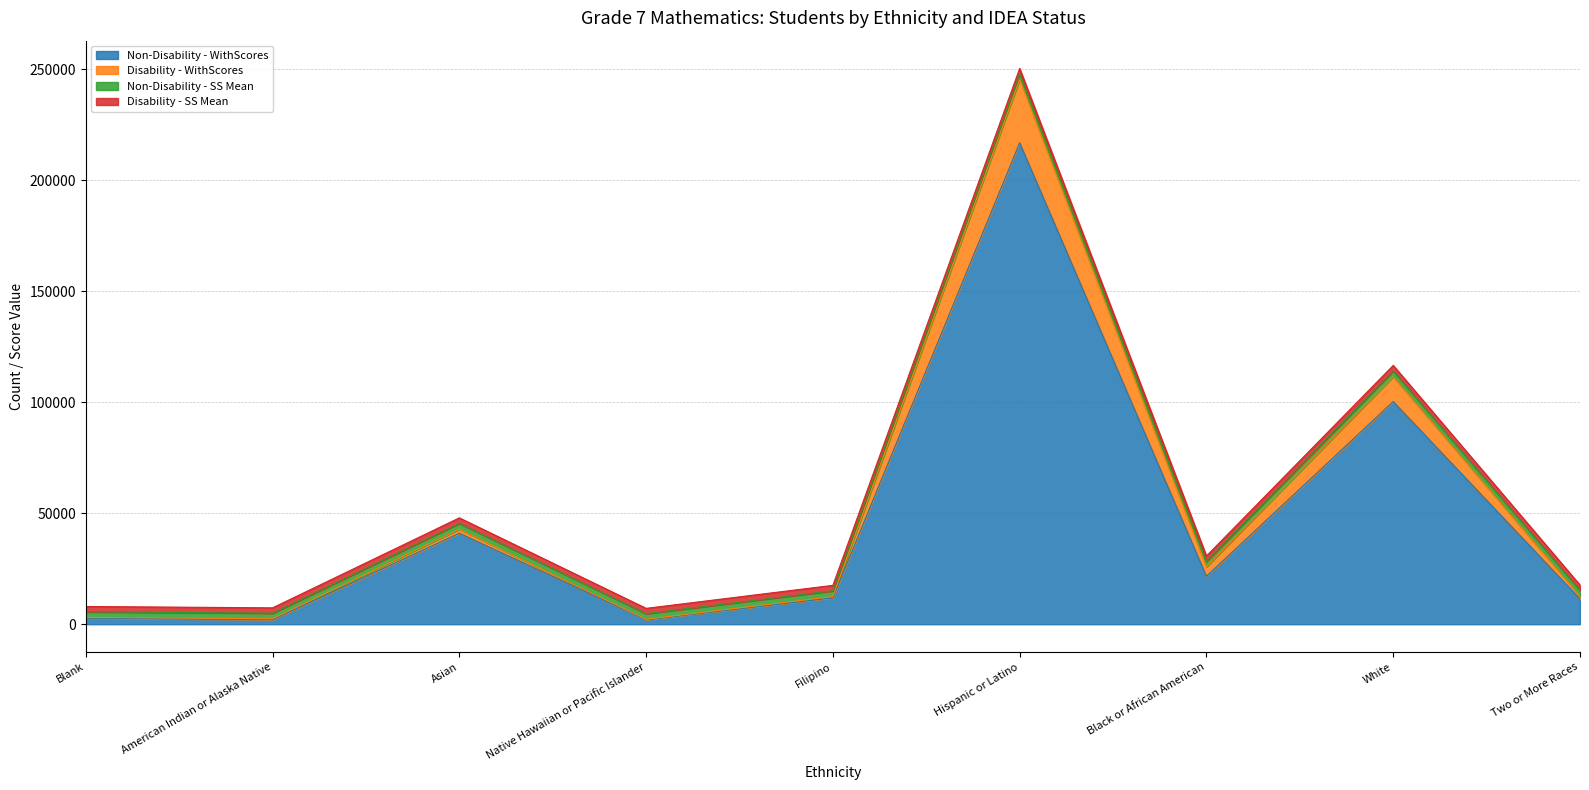

At which category is the sum across all series the highest?

Hispanic or Latino